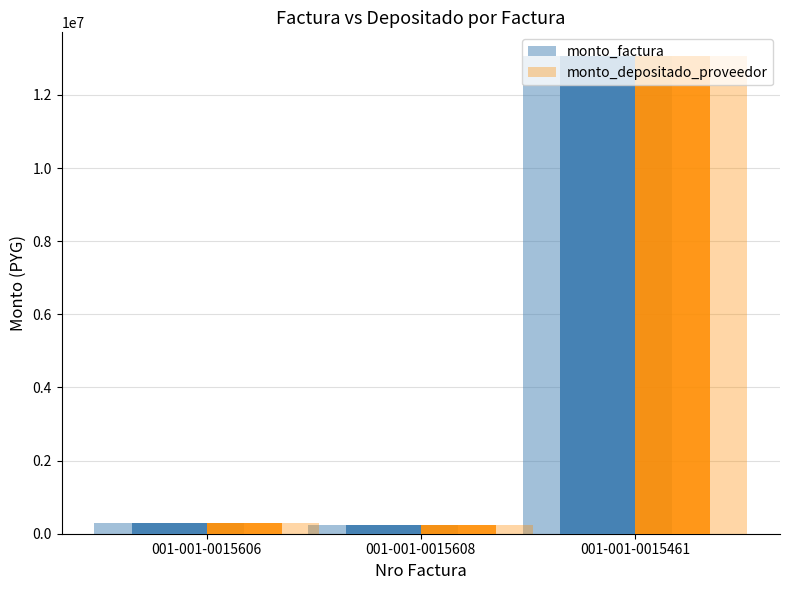

Between 001-001-0015461 and 001-001-0015606, which is larger?

001-001-0015461